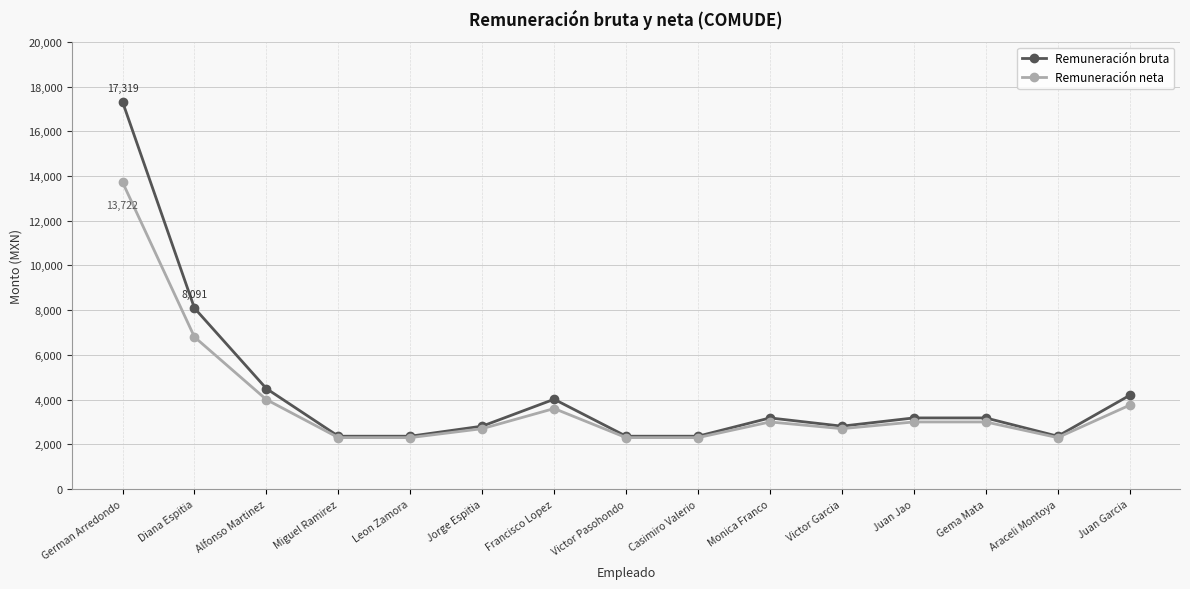

The Remuneración bruta series shows 2812.0 at Jorge Espitia. True or false?

True